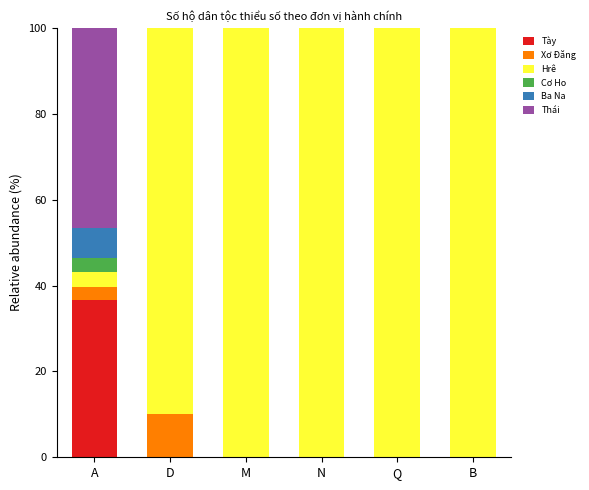

True or false: Tày has a value of 0.0 at D.

True